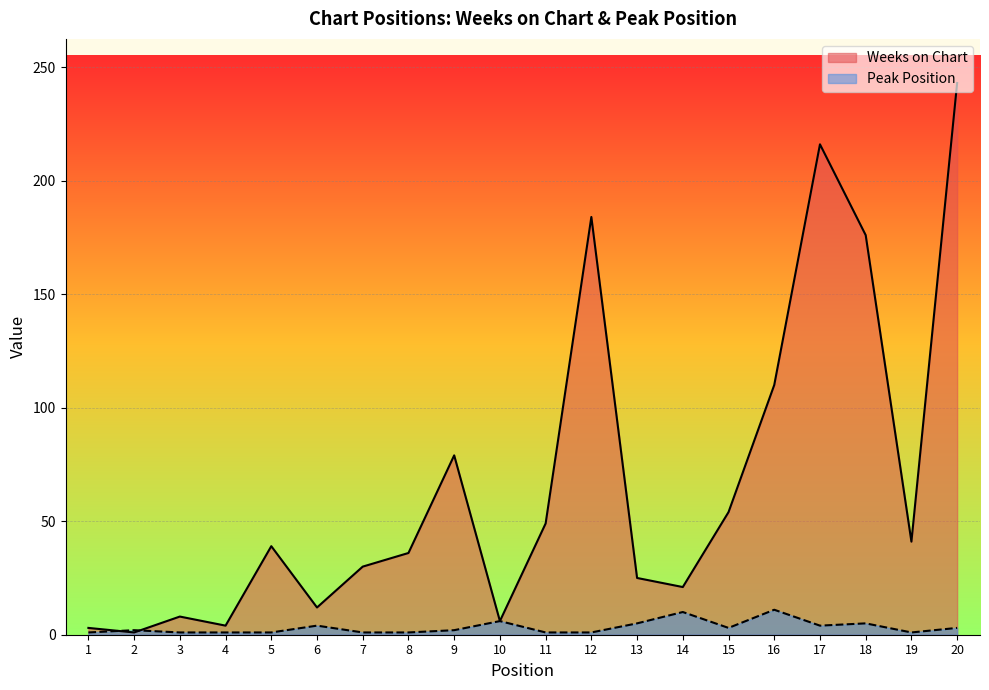

Reading left to right, list all the values displayed in this chart.

Weeks on Chart: 3	1	8	4	39	12	30	36	79	6	49	184	25	21	54	110	216	176	41	243
Peak Position: 1	2	1	1	1	4	1	1	2	6	1	1	5	10	3	11	4	5	1	3